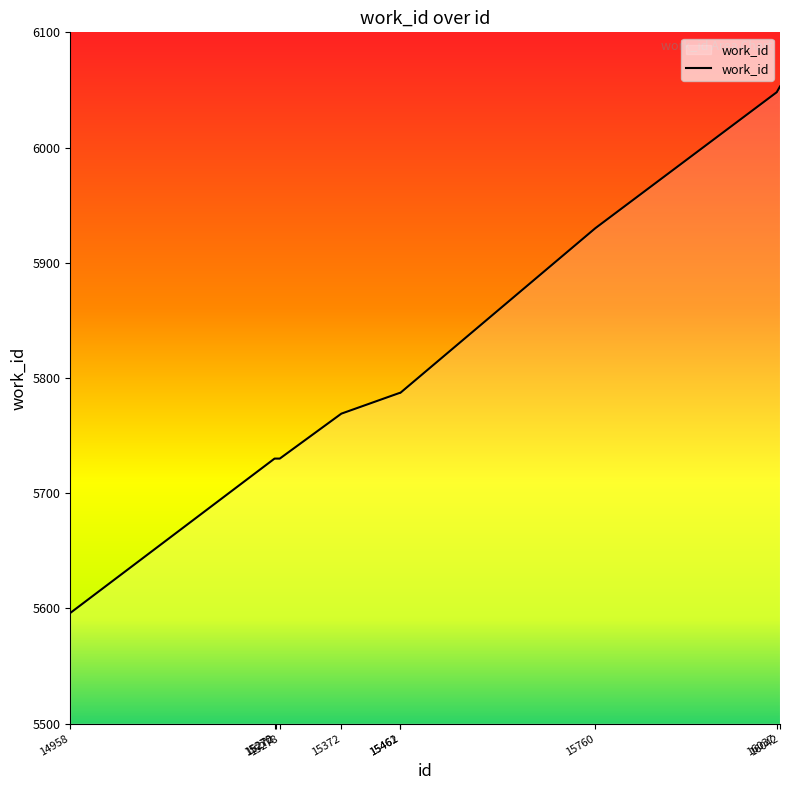

What is the change in value from 15270 to 15461?

+57